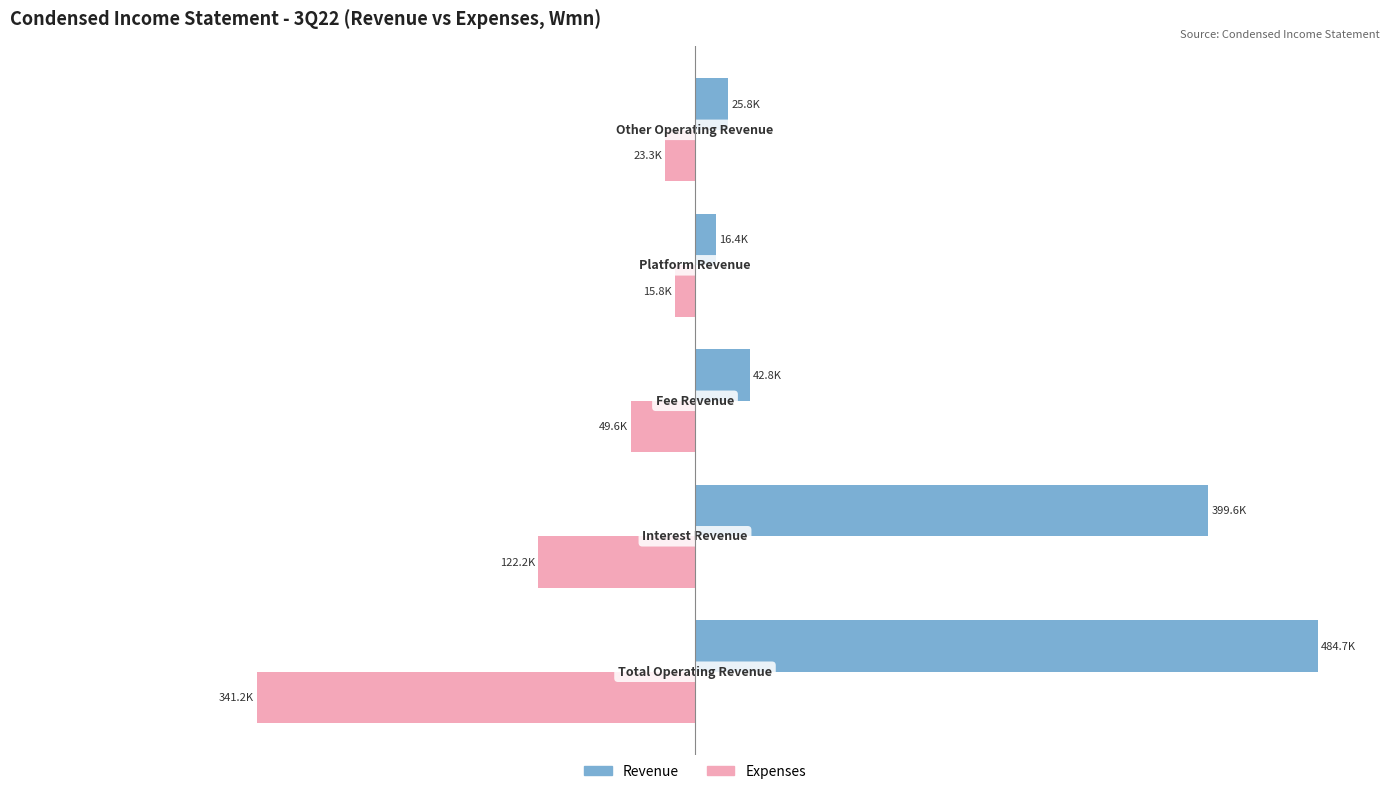

What are all the series names shown in the legend?

Revenue, Expenses